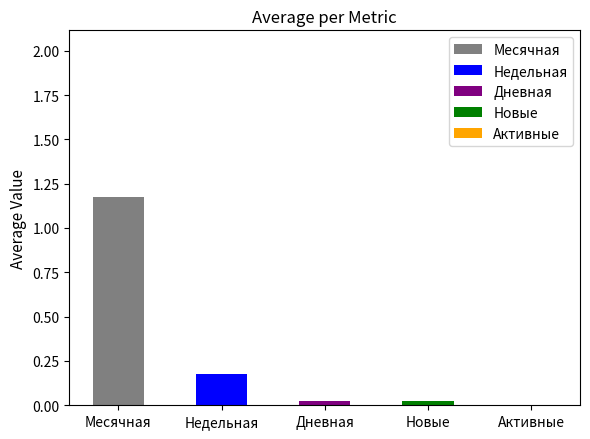

Which series has the largest range (max minus min)?

Месячная